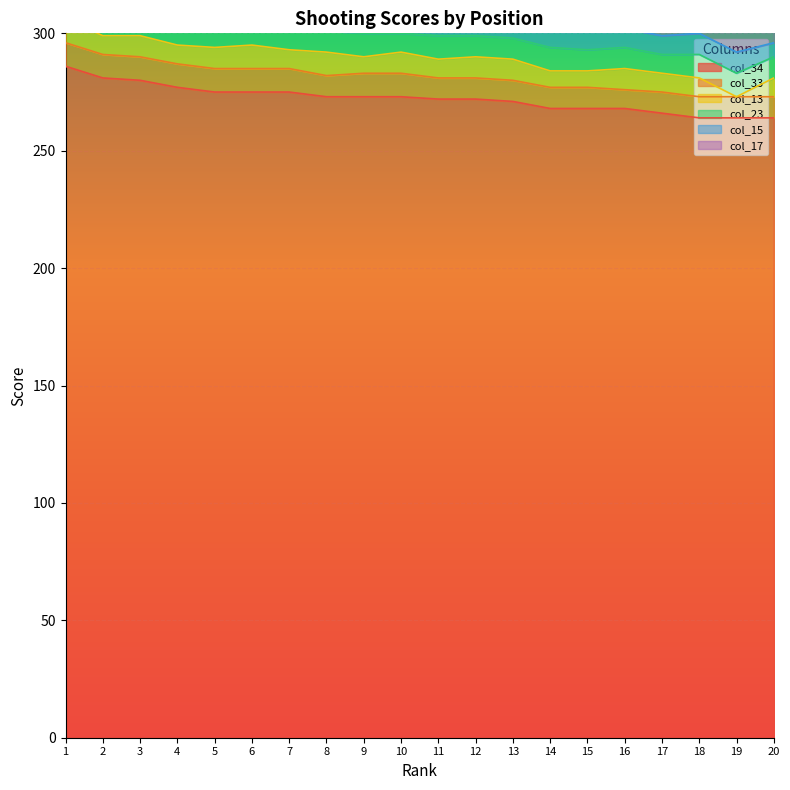

What is the value of the col_17 point at the 16th from the left?

8